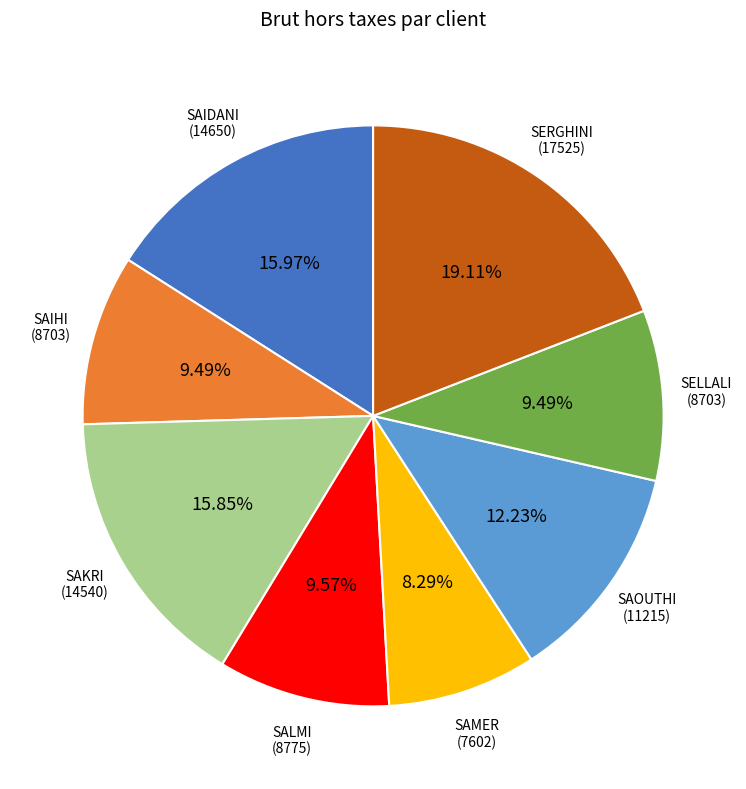

Is there any slice that represents more than half of the pie?

No